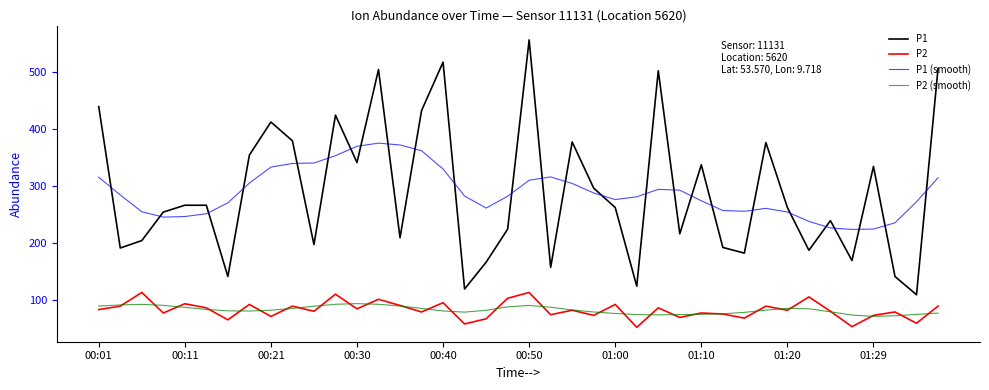

What is the smallest value displayed?

52.8